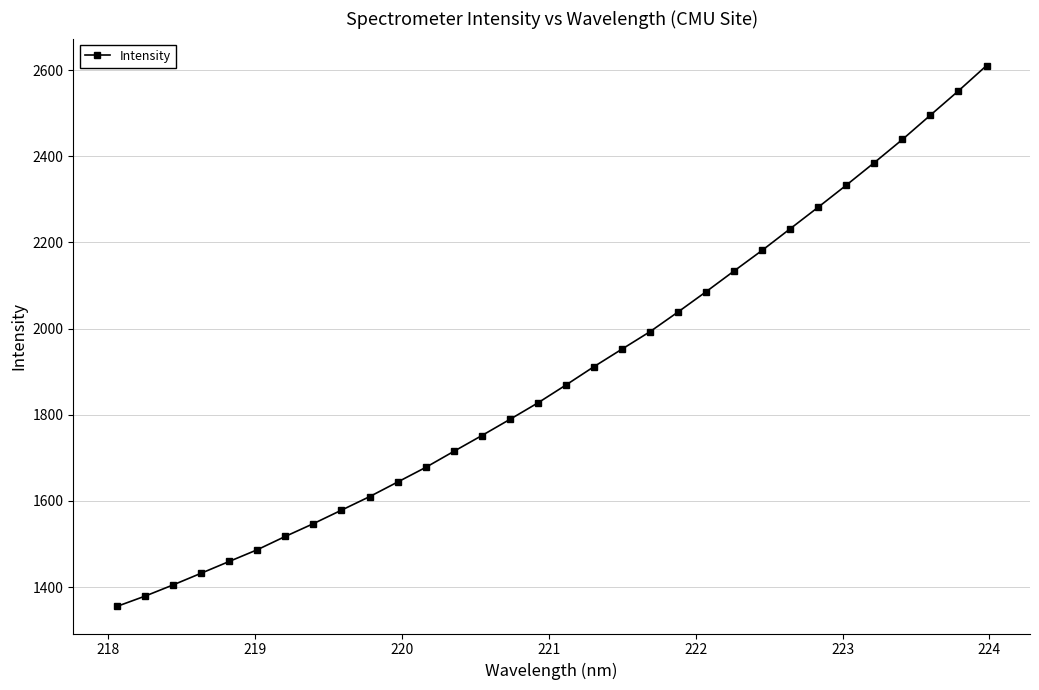

What is the difference between the maximum and minimum values?

1255.8